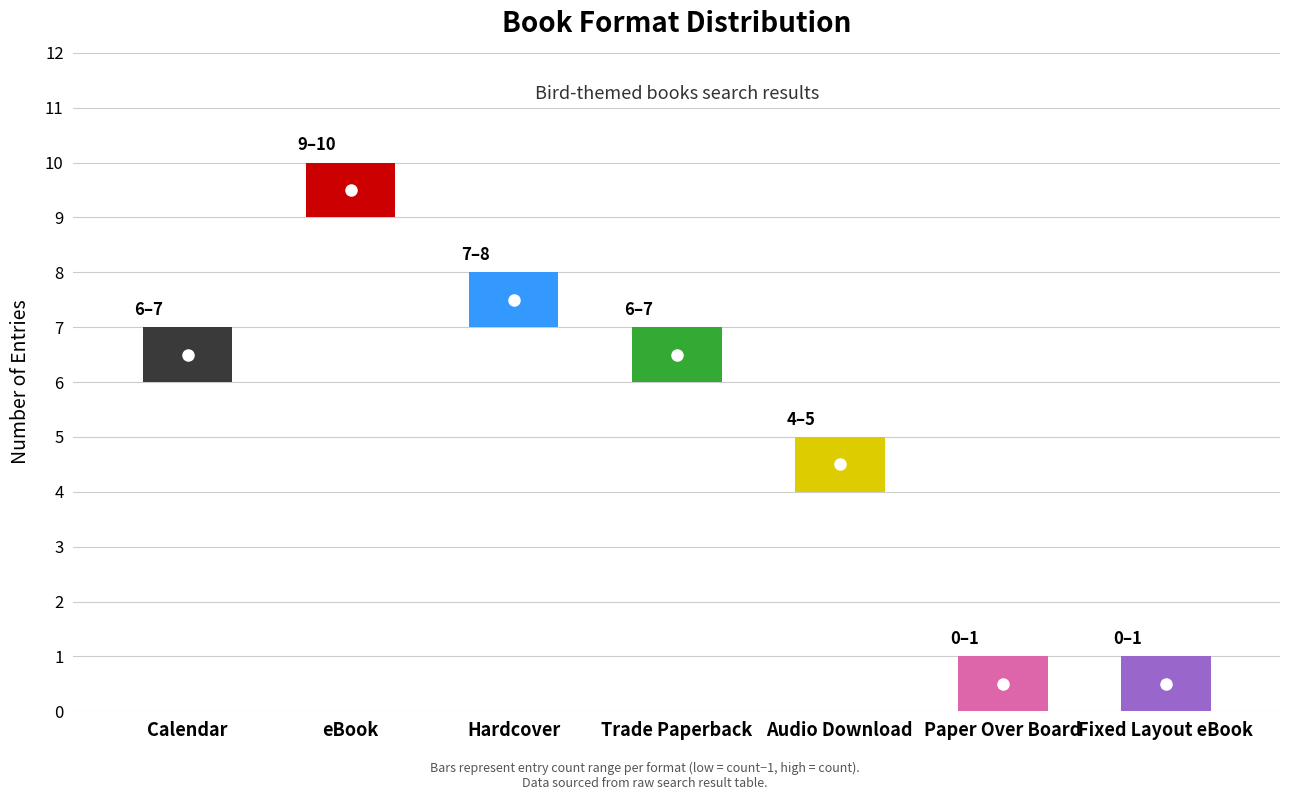

Where does the count series first go above 4?

Calendar